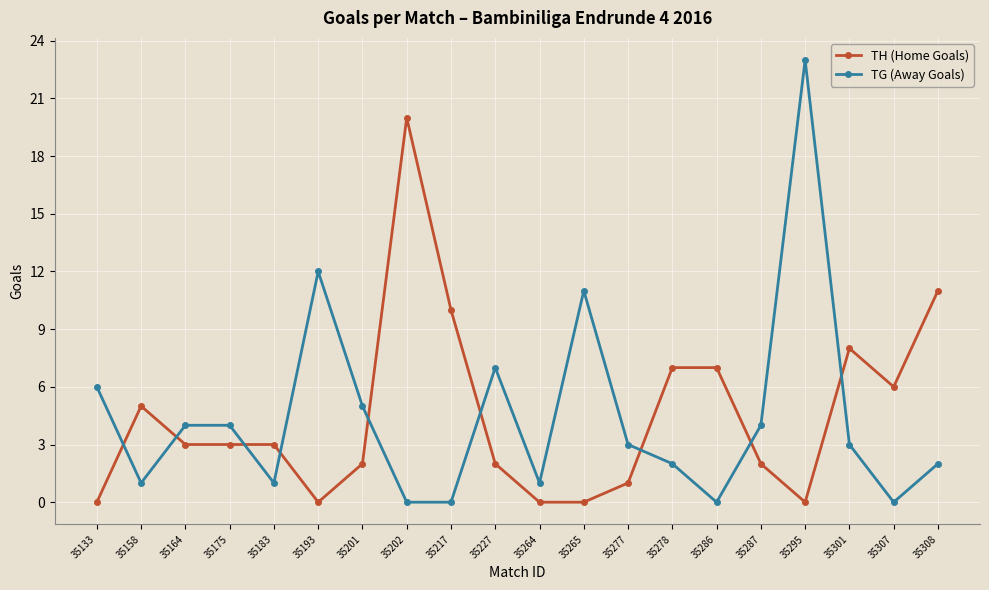

How many lines are shown in the chart?

2